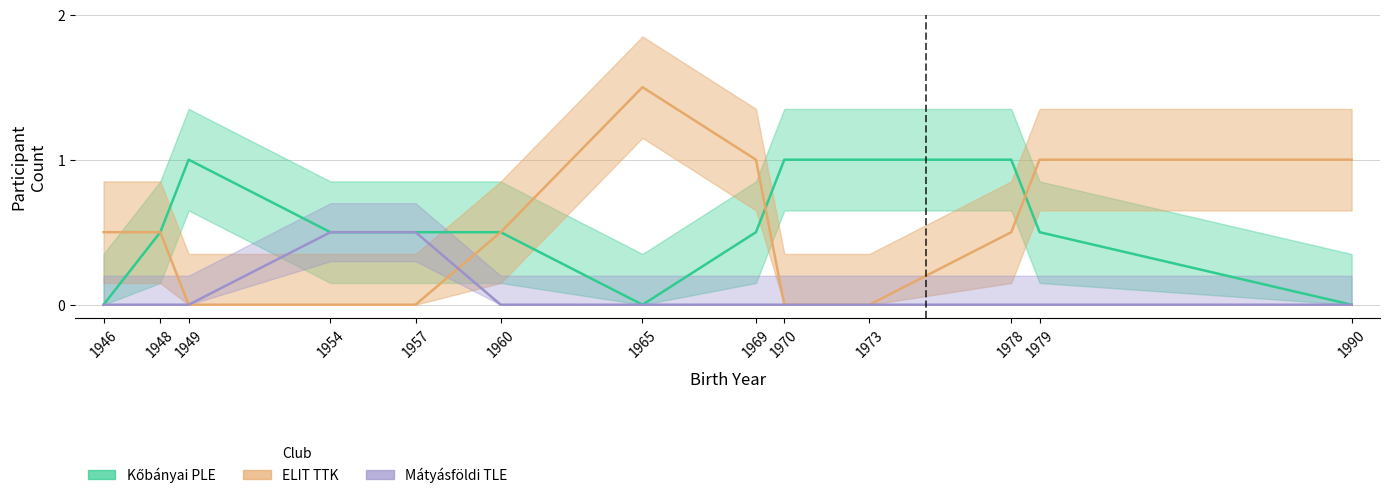

At 1957, list the series in order from largest to smallest.

Kőbányai PLE, Mátyásföldi TLE, ELIT TTK